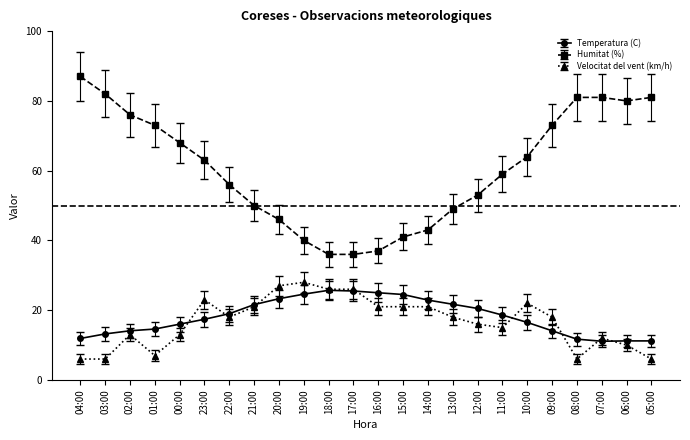

Where does the Temperatura (C) series first go above 18?

22:00